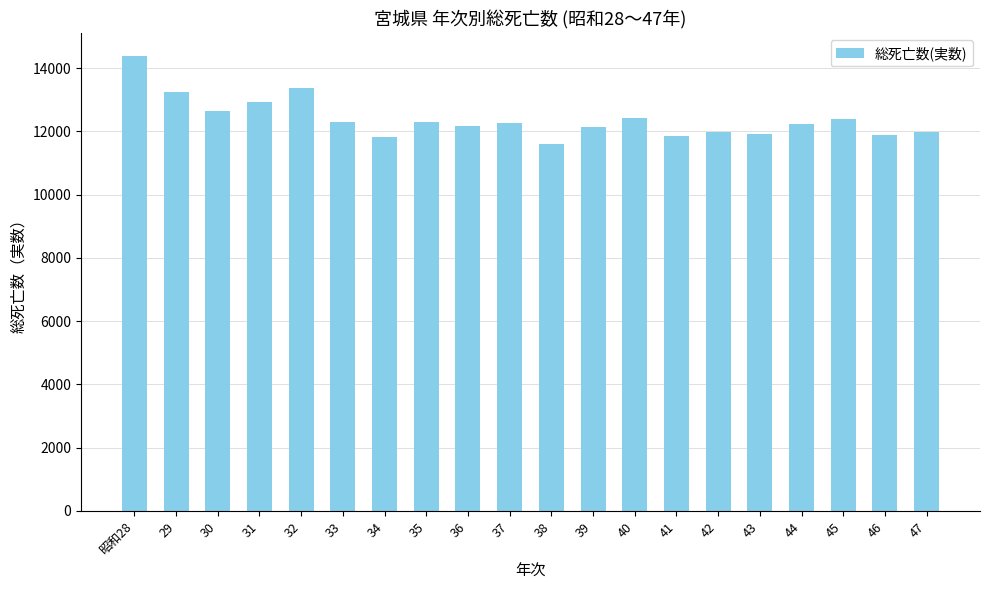

Approximately how many times larger is the value at 35 compared to 38?

1.1